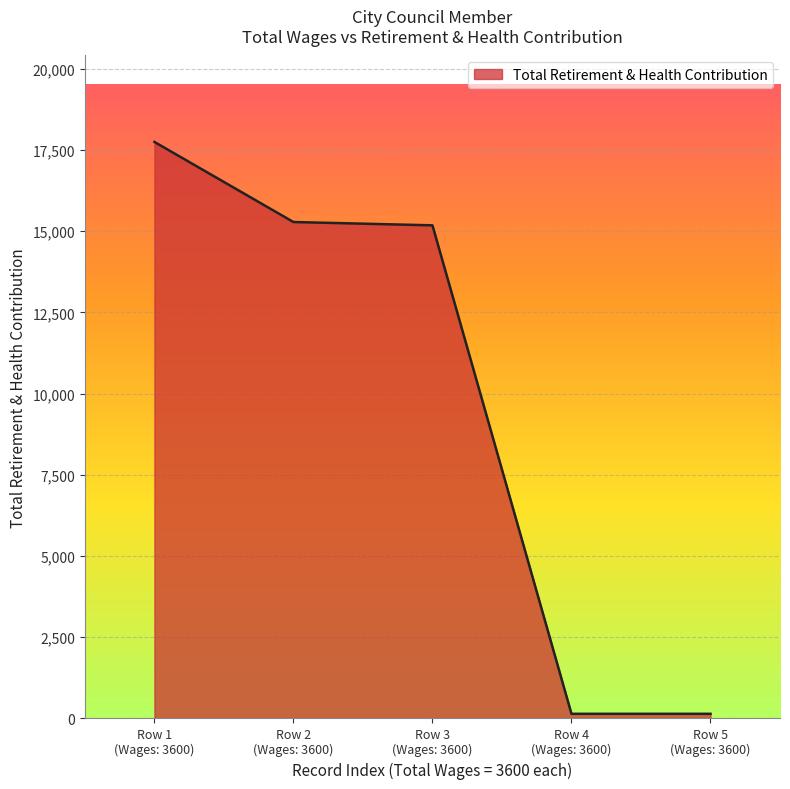

How many lines are shown in the chart?

1